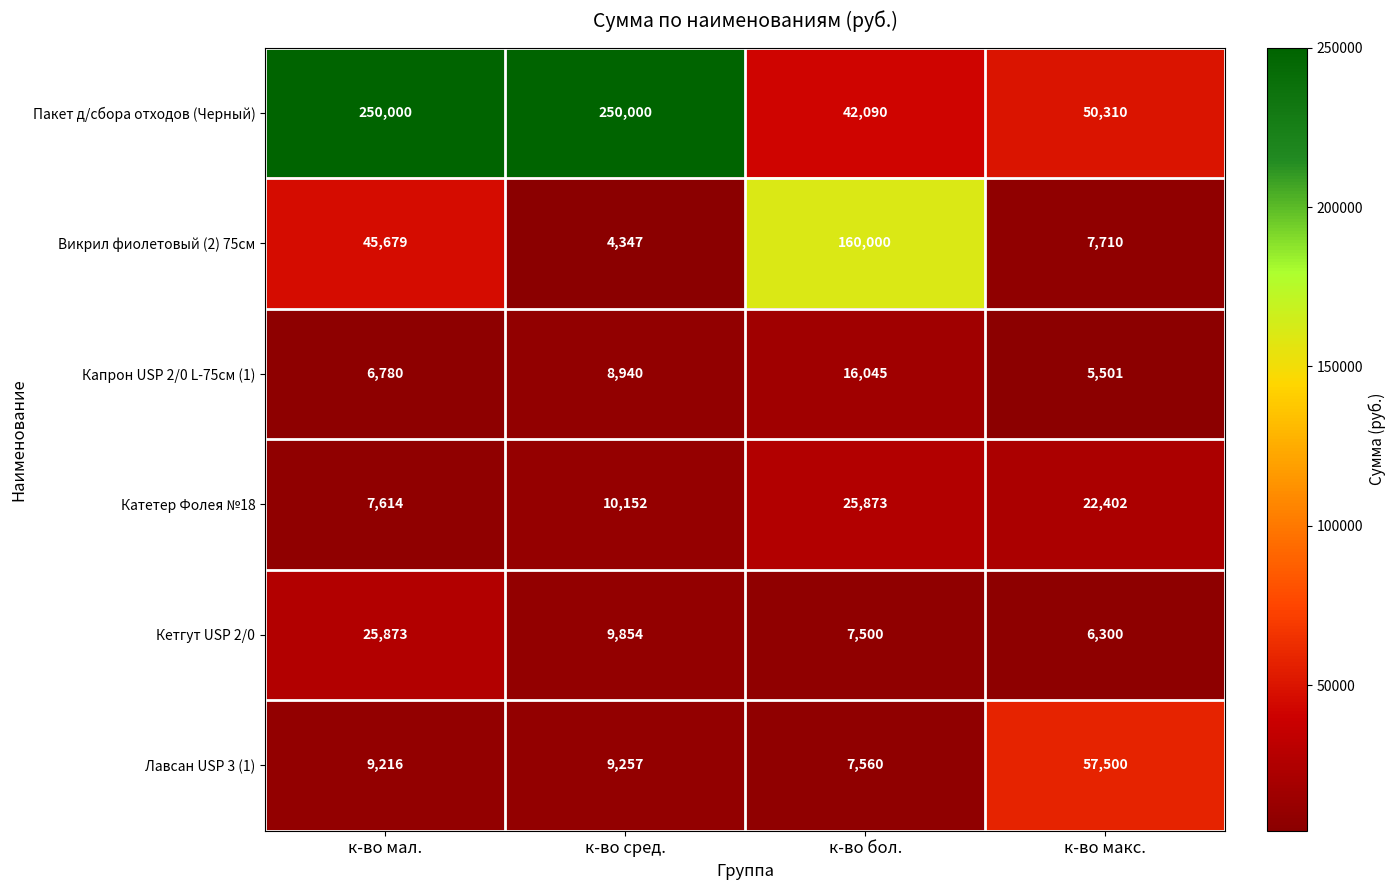

Reading left to right, list all the values displayed in this chart.

Пакет д/сбора отходов (Черный): к-во мал.=250000	к-во сред.=250000	к-во бол.=42090	к-во макс.=50310
Викрил фиолетовый (2) 75см: к-во мал.=45679	к-во сред.=4347	к-во бол.=160000	к-во макс.=7710
Капрон USP 2/0 L-75см (1): к-во мал.=6780	к-во сред.=8940	к-во бол.=16045	к-во макс.=5501
Катетер Фолея №18: к-во мал.=7614	к-во сред.=10152	к-во бол.=25873	к-во макс.=22402
Кетгут USP 2/0: к-во мал.=25873	к-во сред.=9854	к-во бол.=7500	к-во макс.=6300
Лавсан USP 3 (1): к-во мал.=9216	к-во сред.=9257	к-во бол.=7560	к-во макс.=57500